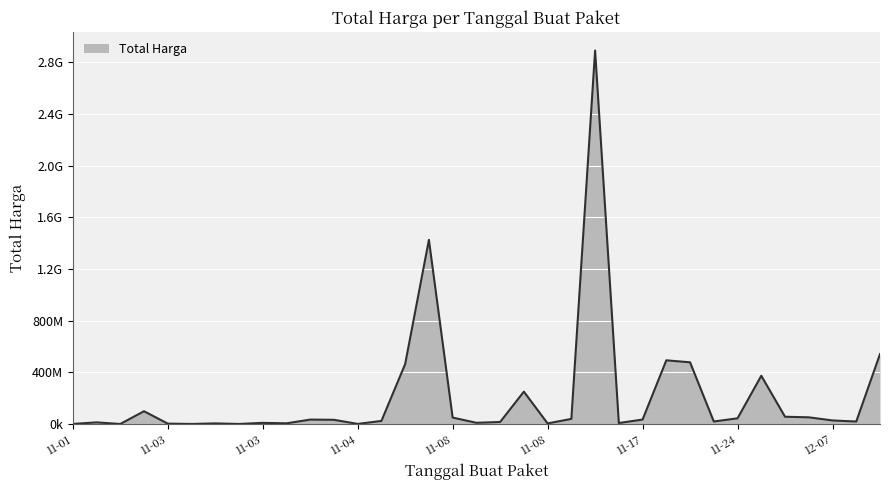

Does the chart have visible grid lines?

Yes